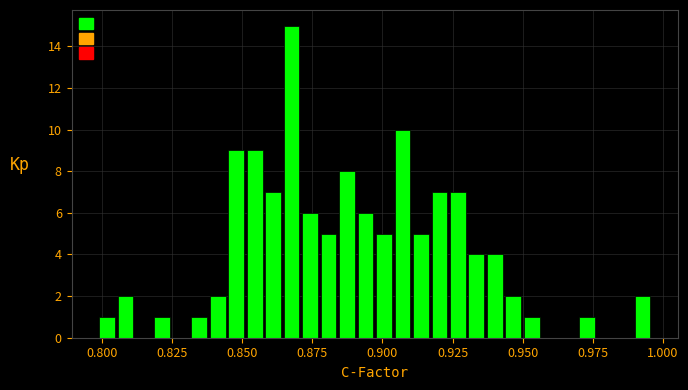

Around what value on the x-axis is the tallest bar? Give the approximate position of its centre, as read against the axis.

0.870